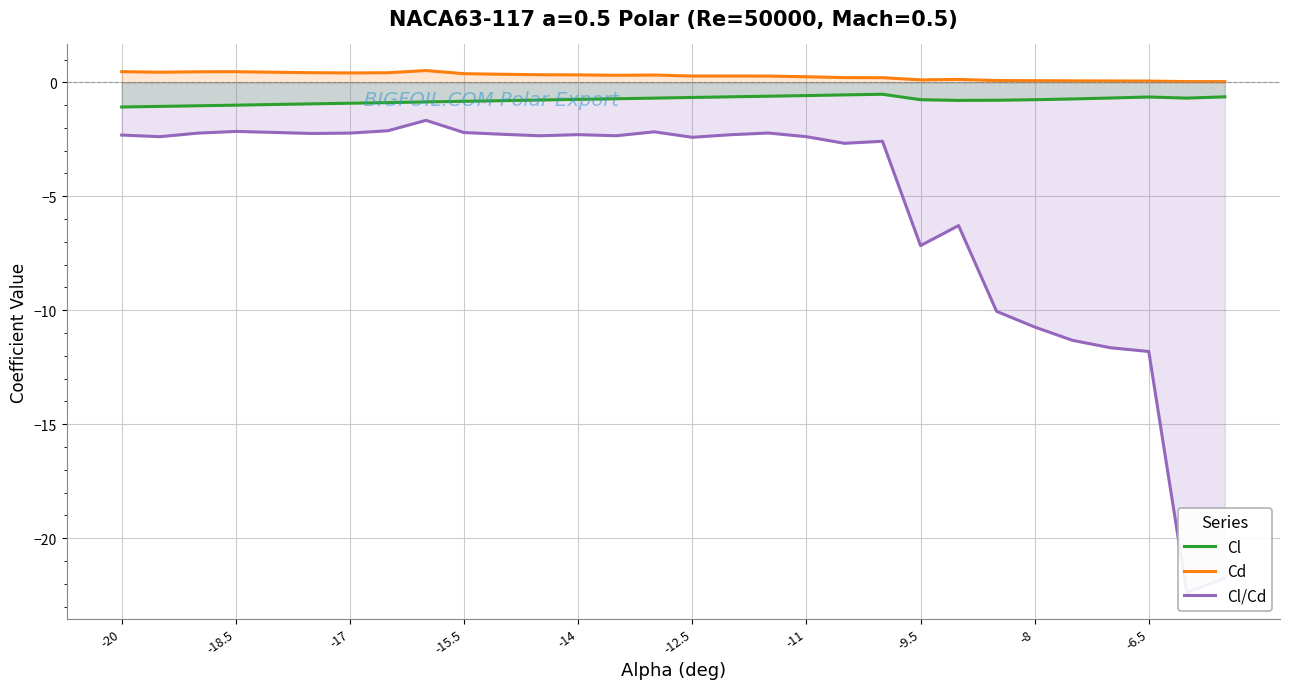

True or false: Cd and Cl intersect in this chart.

False